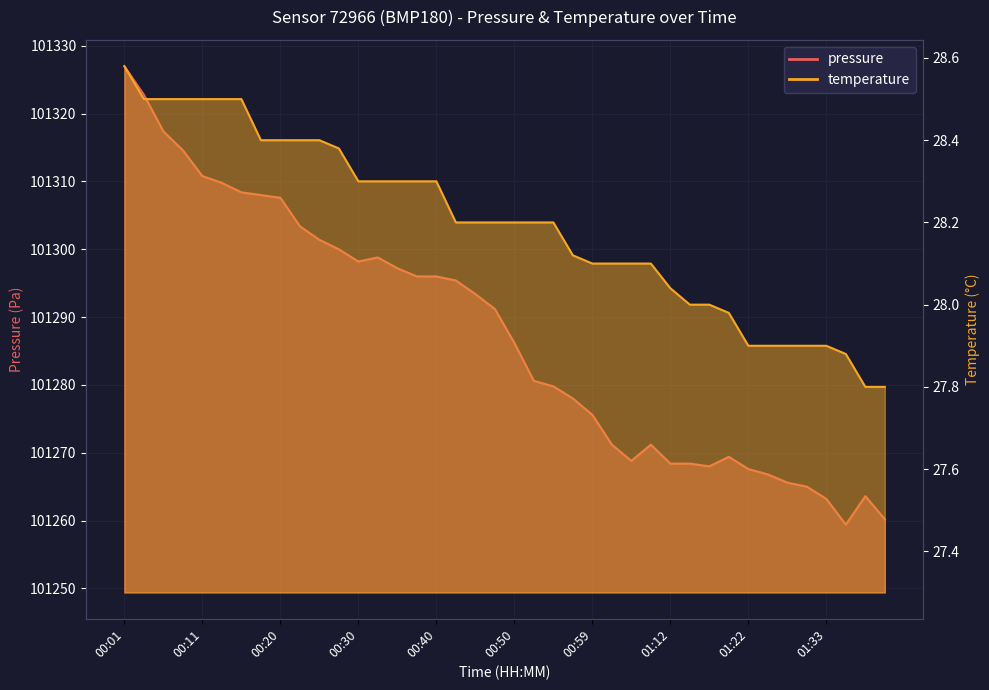

Is it true that temperature equals 43.8 at 00:23?

False